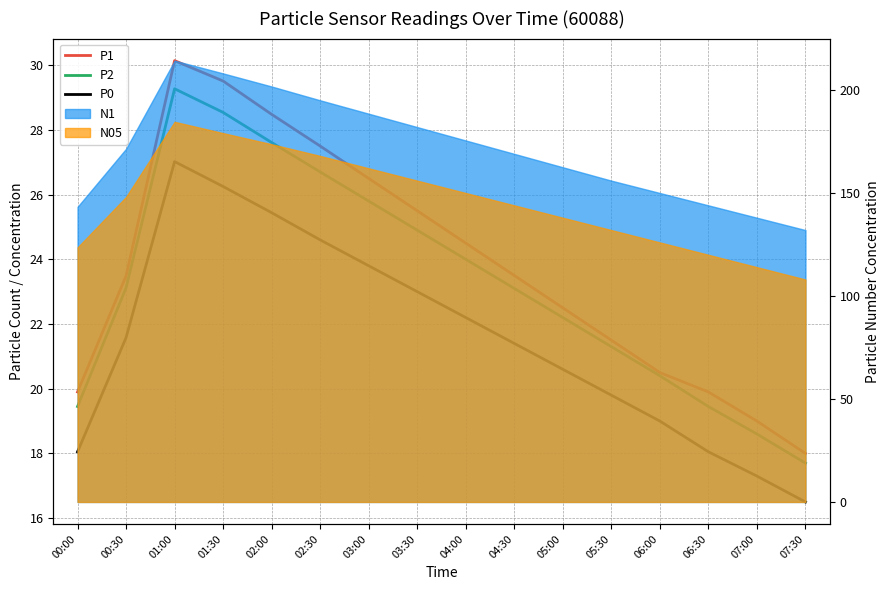

What is the value of the P1 point at the 10th from the left?

23.5